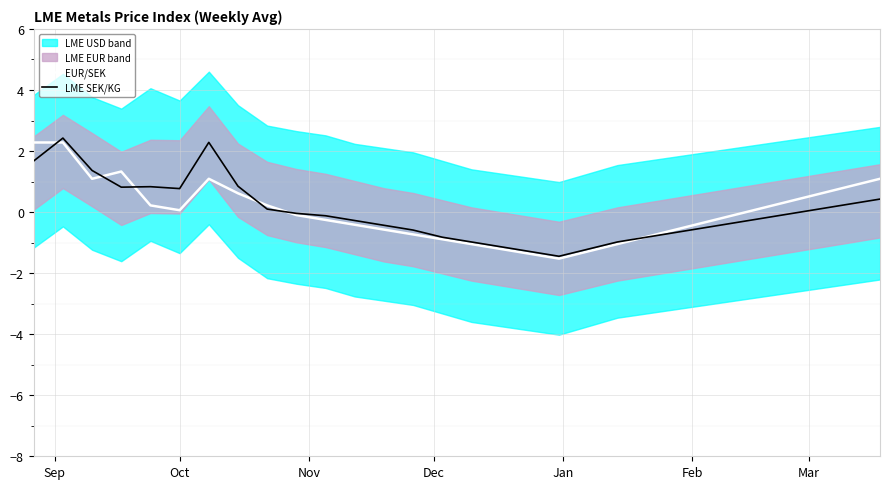

What is the highest value of the LME SEK/KG series?

2.4